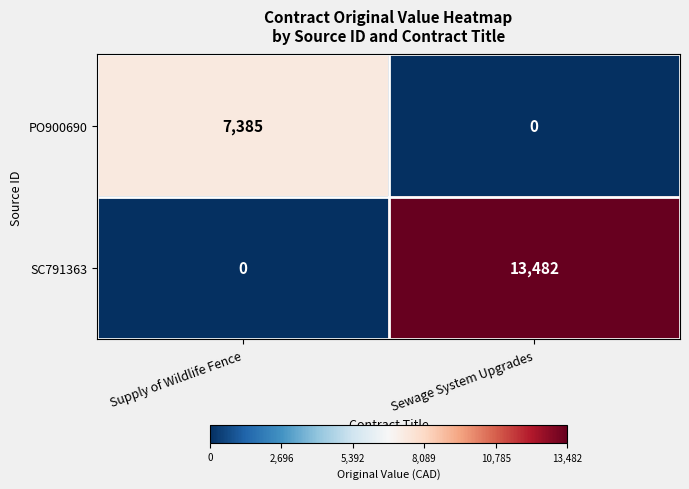

What is the difference between the maximum and minimum values in the SC791363 series?

13482